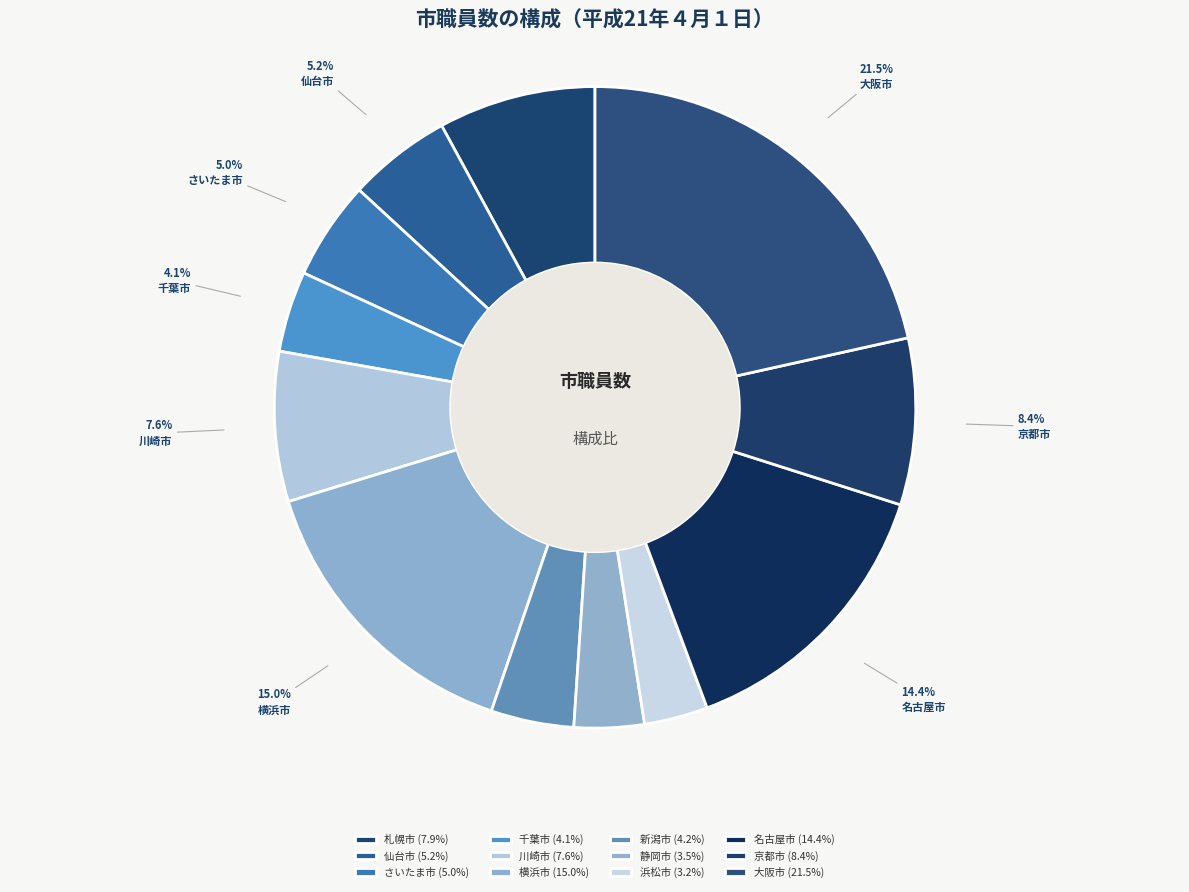

True or false: 札幌市 accounts for 1% of the total.

False